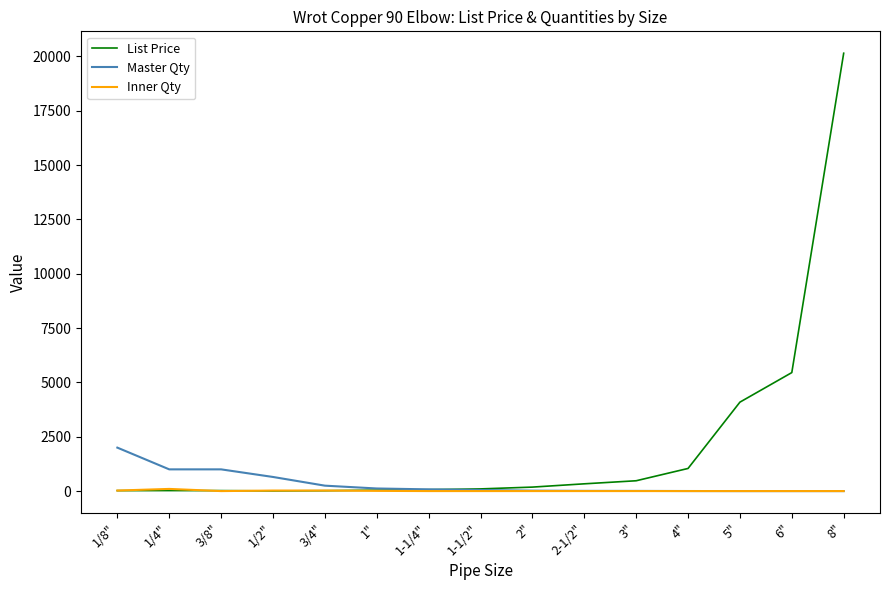

At which category does the chart reach its peak across all series?

8"